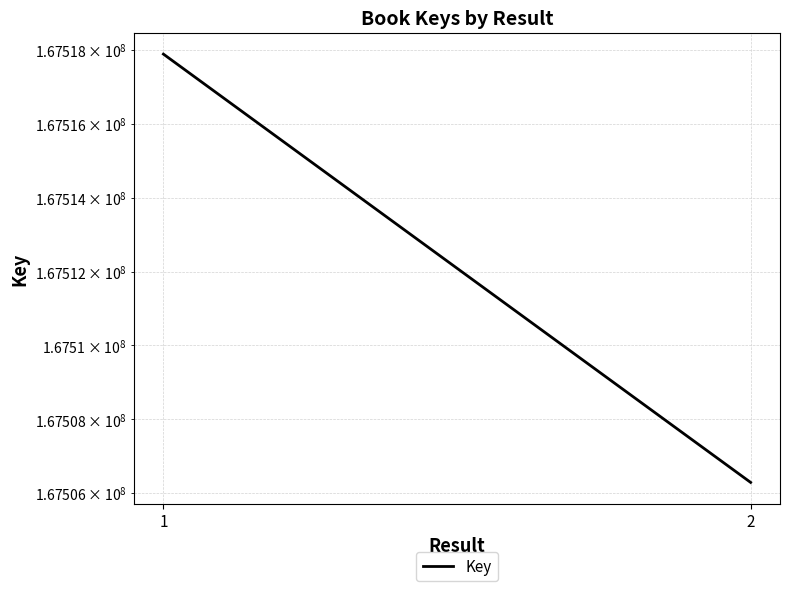

What is the difference between the maximum and minimum values?

11598